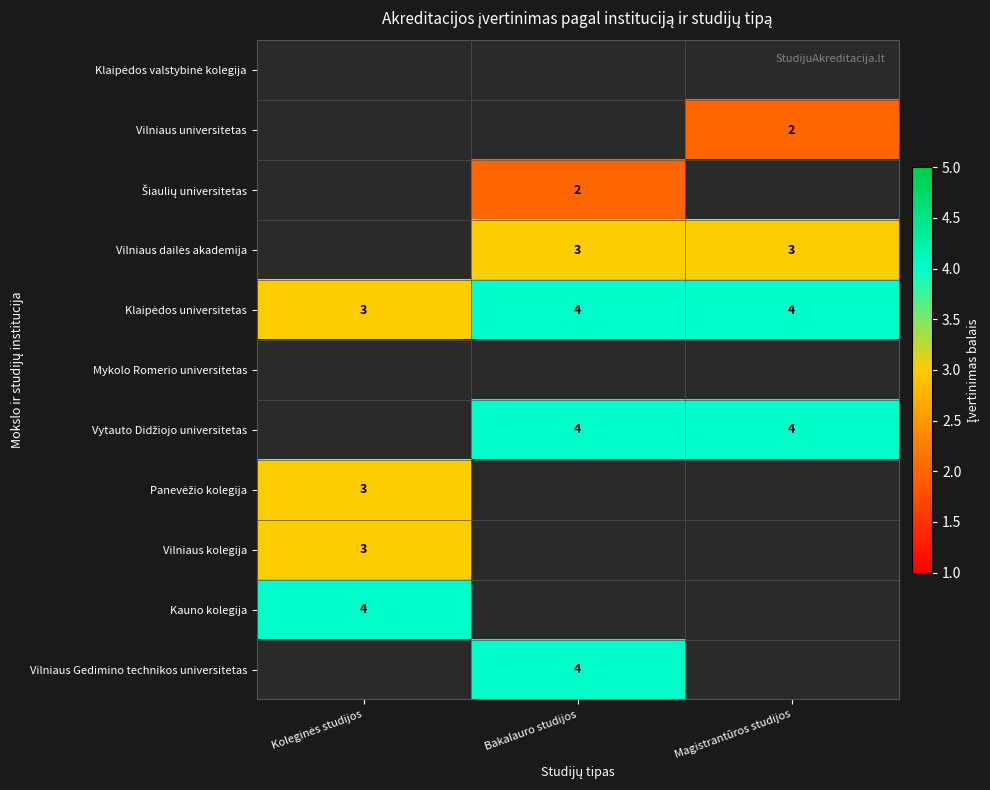

Is the value of Vilniaus kolegija at Koleginės studijos greater than the value of Vilniaus Gedimino technikos universitetas at Koleginės studijos?

No